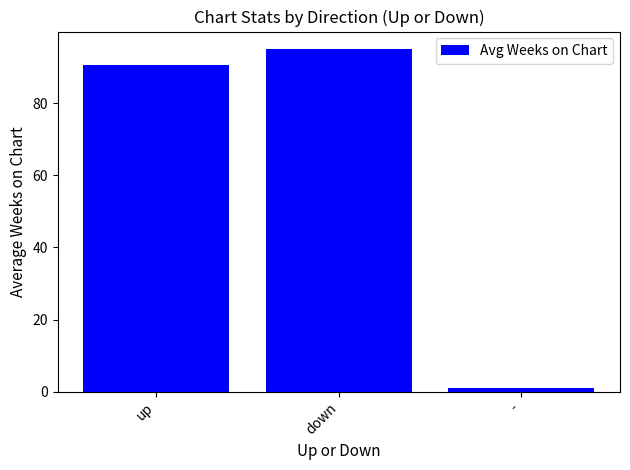

Which label corresponds to the smallest value in the chart?

-